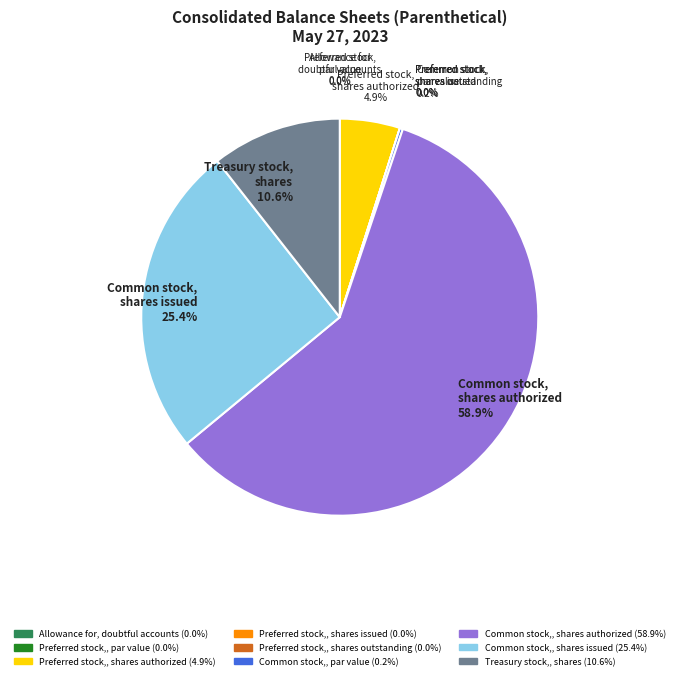

How many segments does this pie chart have?

9